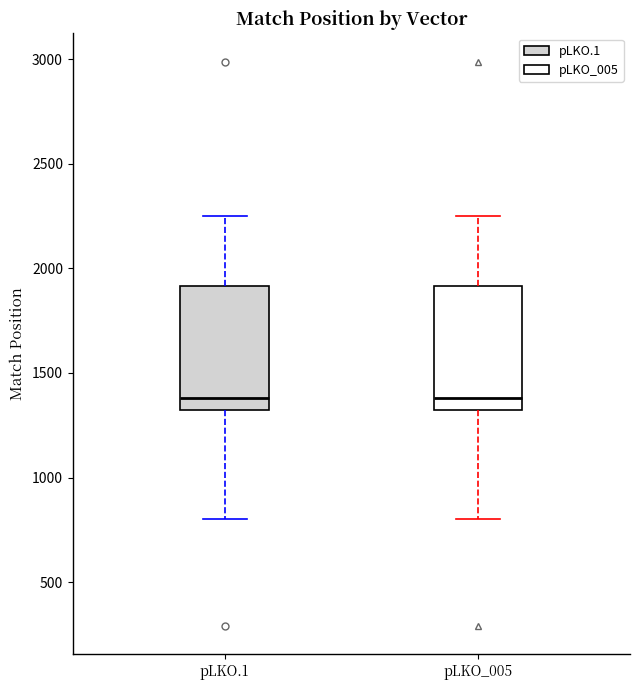

Reading left to right, transcribe this box plot: for each box, give where its median line is, the range the box spans, and where its two whiskers end, as read against the y-axis. The values are not printed on the chart, so give them approximately, as read against the axis.

pLKO.1: median 1400, box 1300 to 1900, whiskers 800 to 2250
pLKO_005: median 1400, box 1300 to 1900, whiskers 800 to 2250